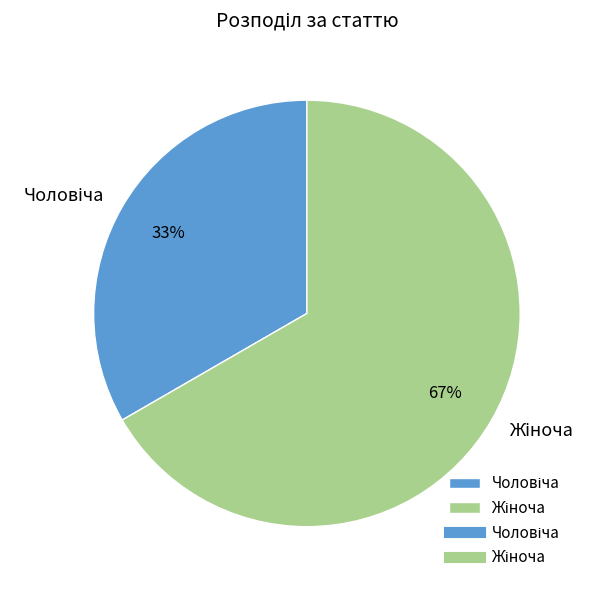

Does any single category account for the majority?

Yes